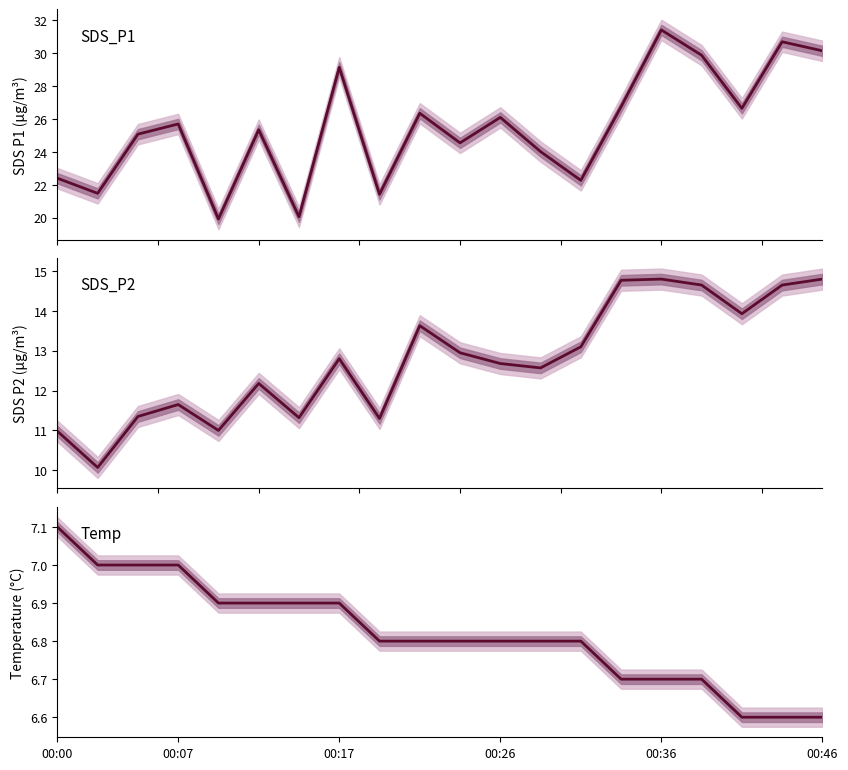

What is the maximum value shown in the chart?

31.4